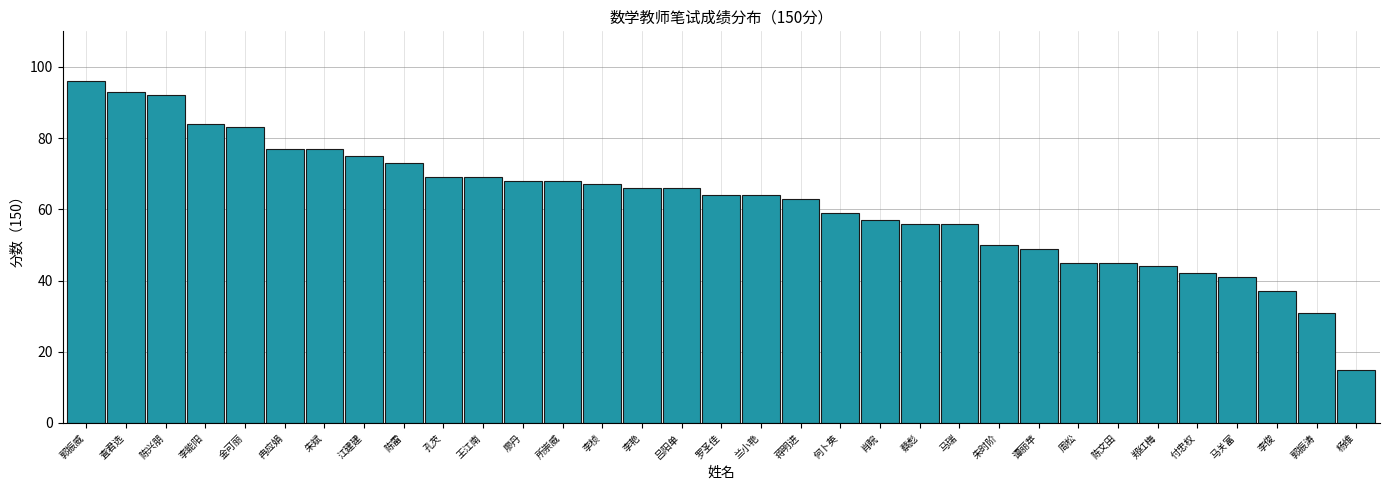

Which category has the highest value across all series?

郭振威